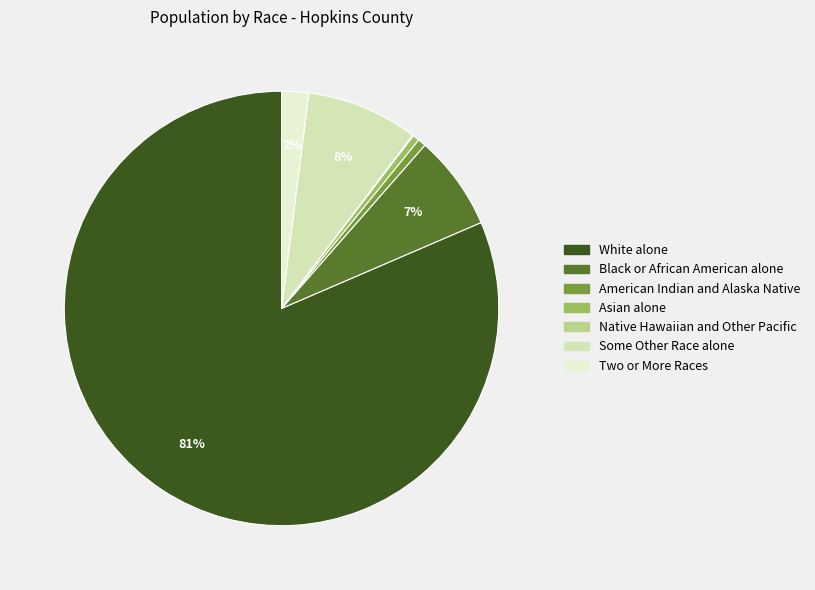

Which slice is the smallest?

Native Hawaiian and Other Pacific